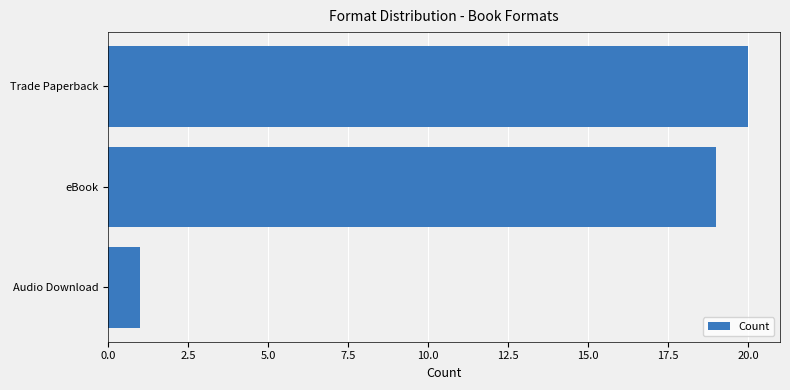

True or false: the data shows 1 at Audio Download.

True